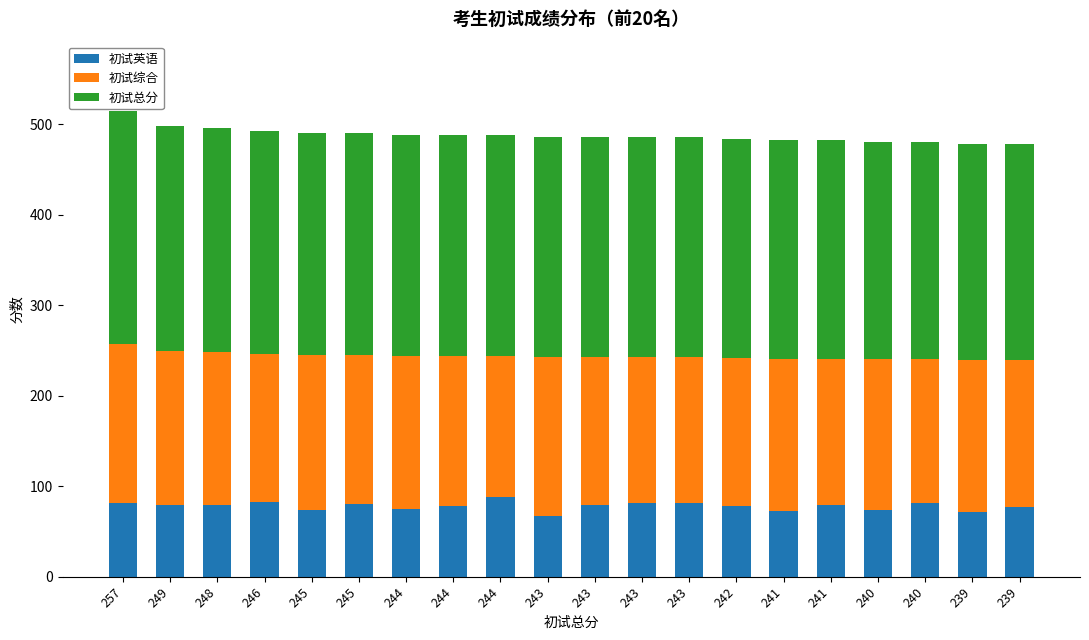

List the labels in order of 初试英语 value, largest first.

244, 246, 257, 243, 243, 240, 245, 249, 248, 243, 241, 244, 242, 239, 244, 245, 240, 241, 239, 243